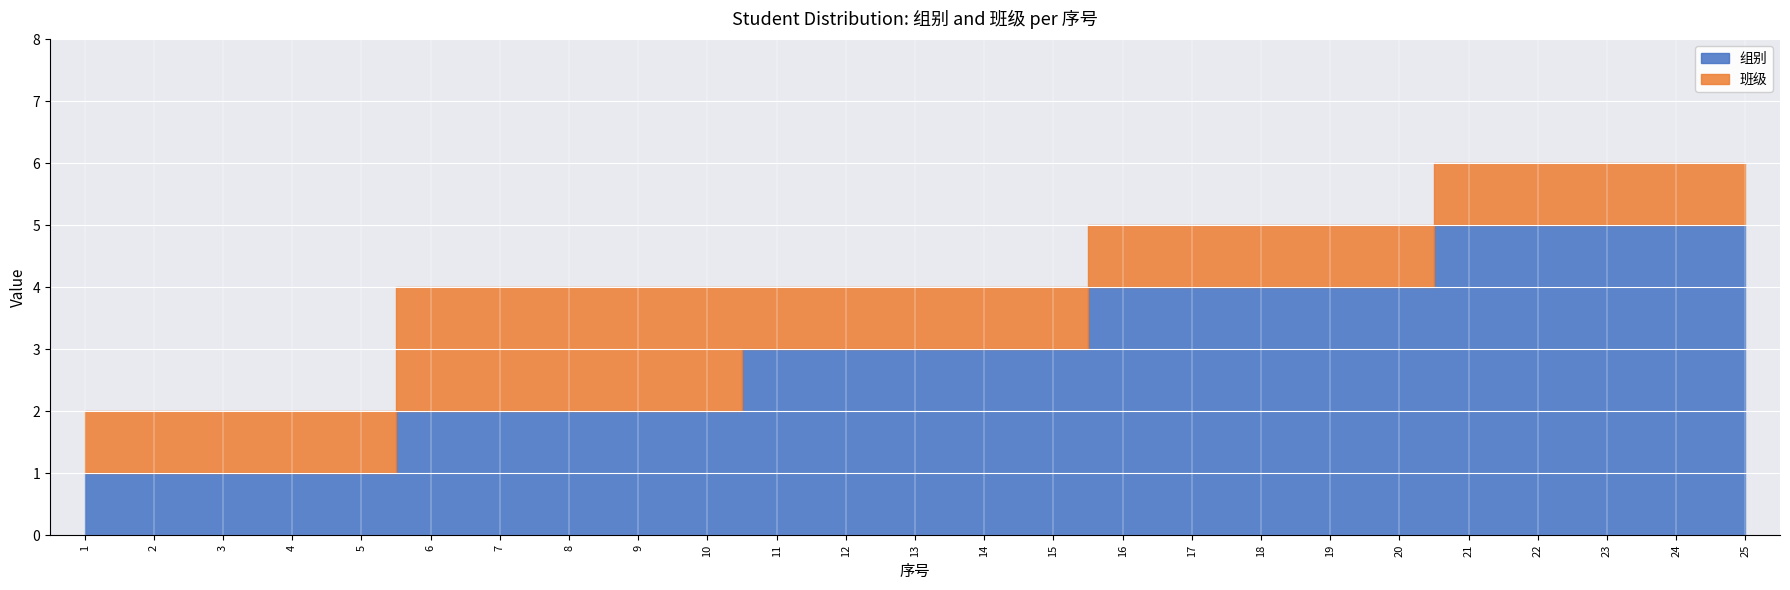

What is the total value across all series at 14?

4